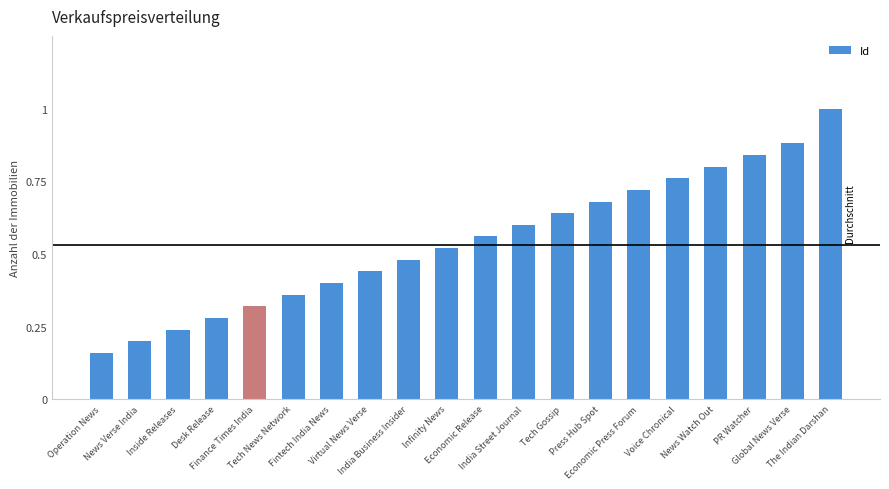

What is the maximum value shown in the chart?

1.0